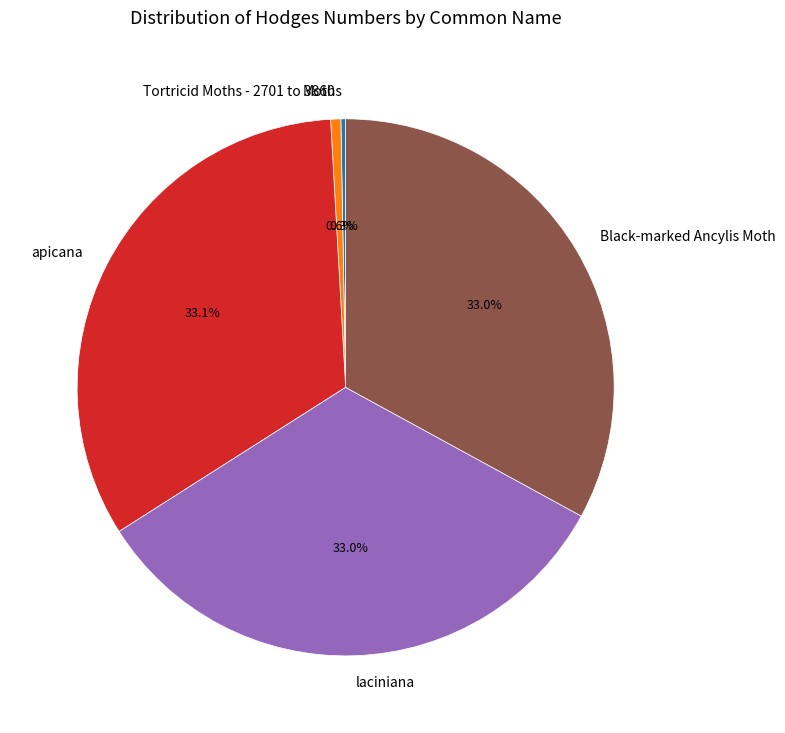

Count the number of slices in the pie.

5